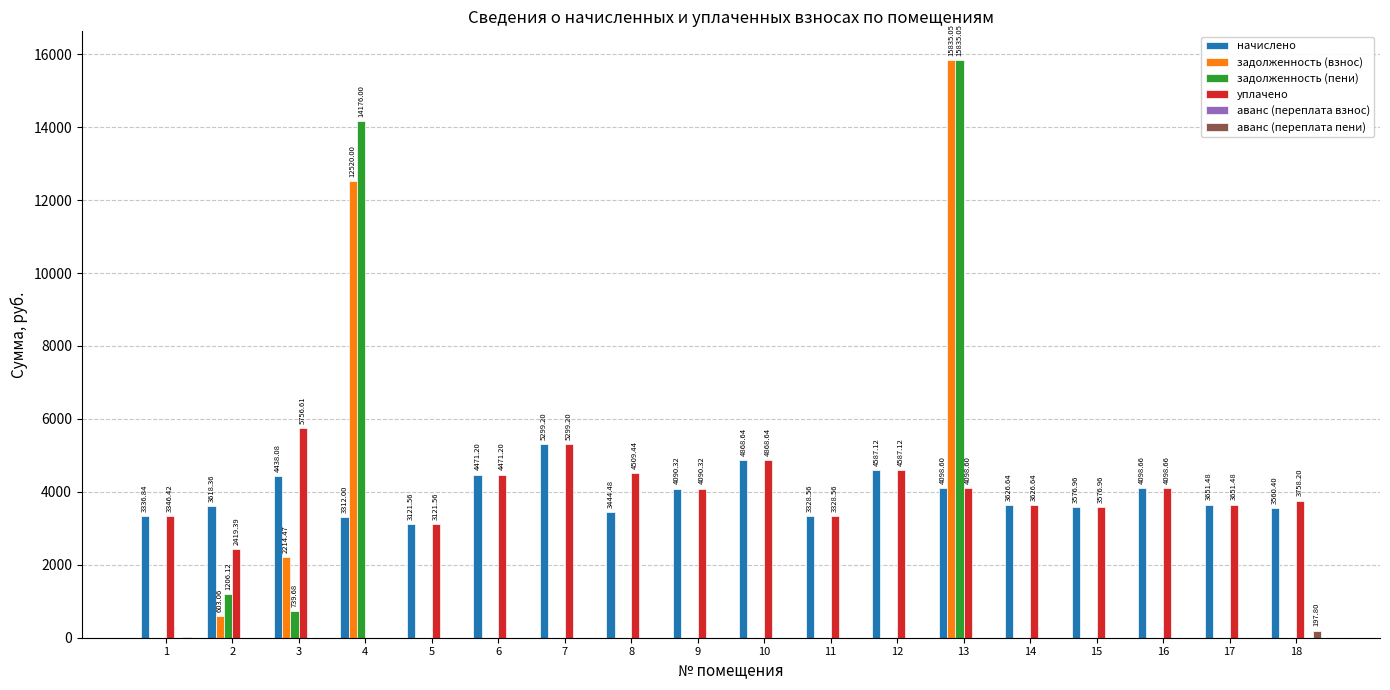

At which category is the sum across all series the highest?

13